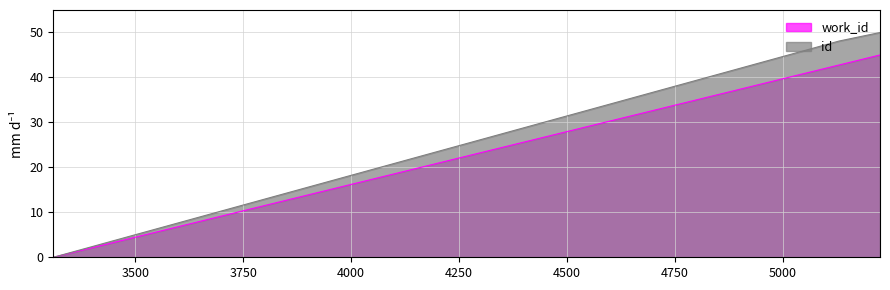

Which category has the lowest value across all series?

3310